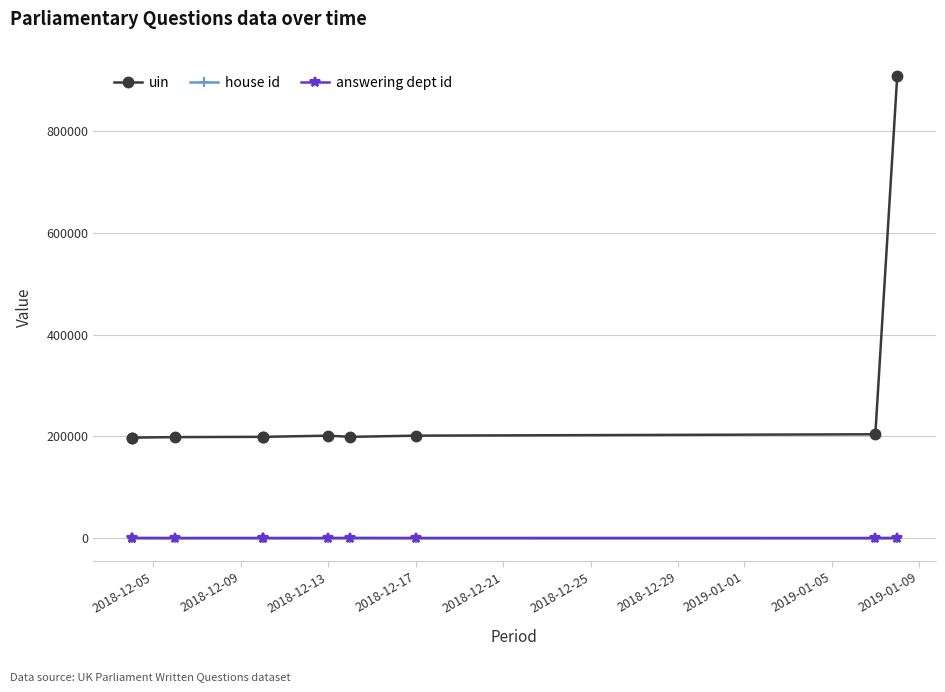

What is the value of the uin point at the 2nd from the left?

197384